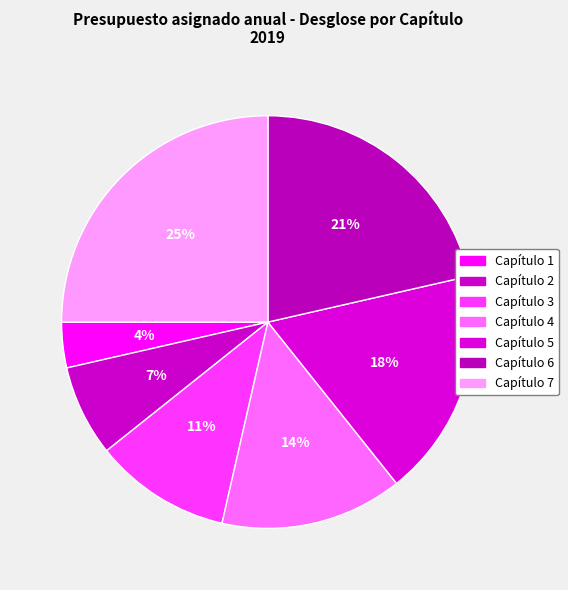

Count the number of slices in the pie.

7